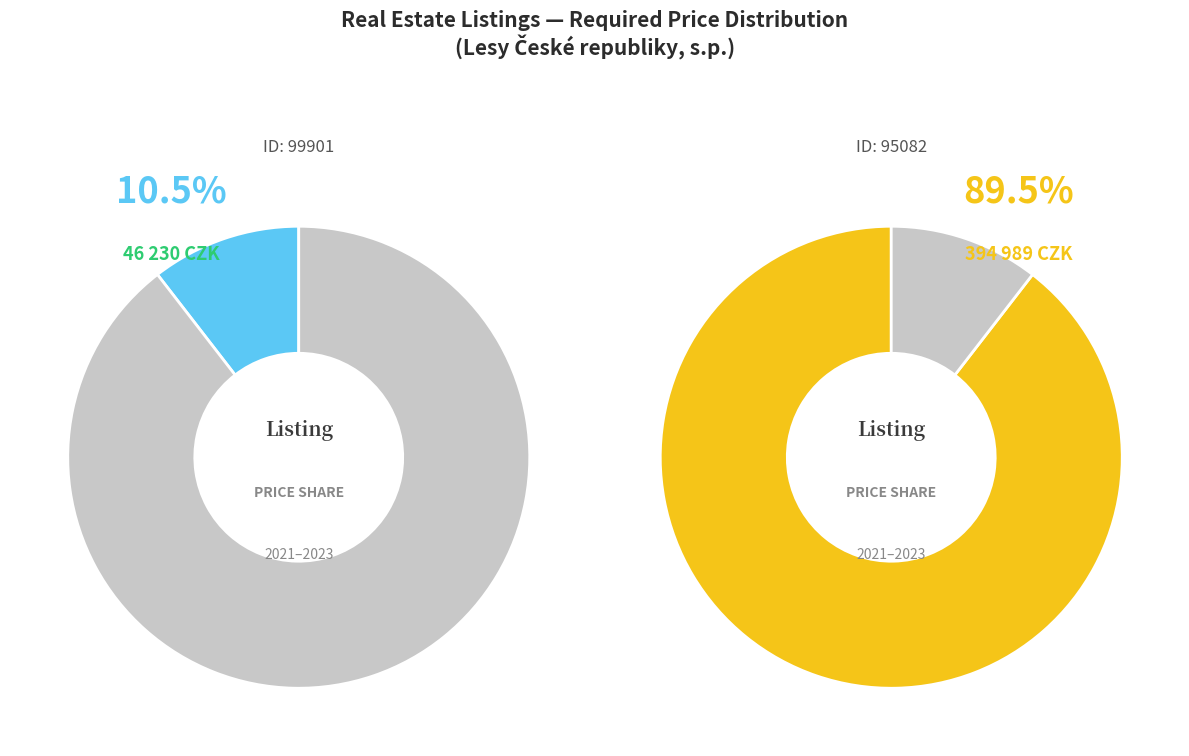

To the nearest percent, what percentage of the pie is 99901?

10%